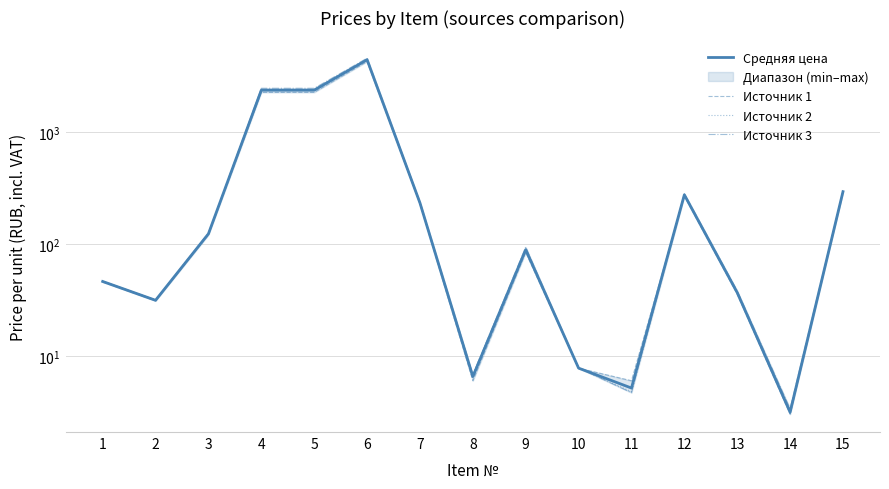

Rank the series by their maximum value, from lowest to highest.

Источник 1, Средняя цена, Источник 2, Источник 3